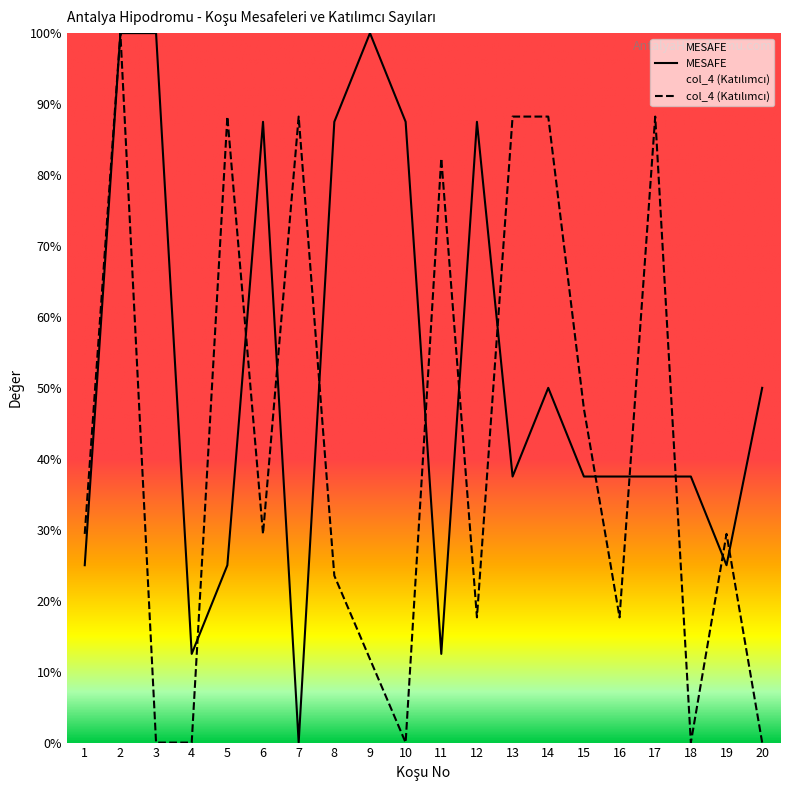

At which label does MESAFE reach its peak?

2